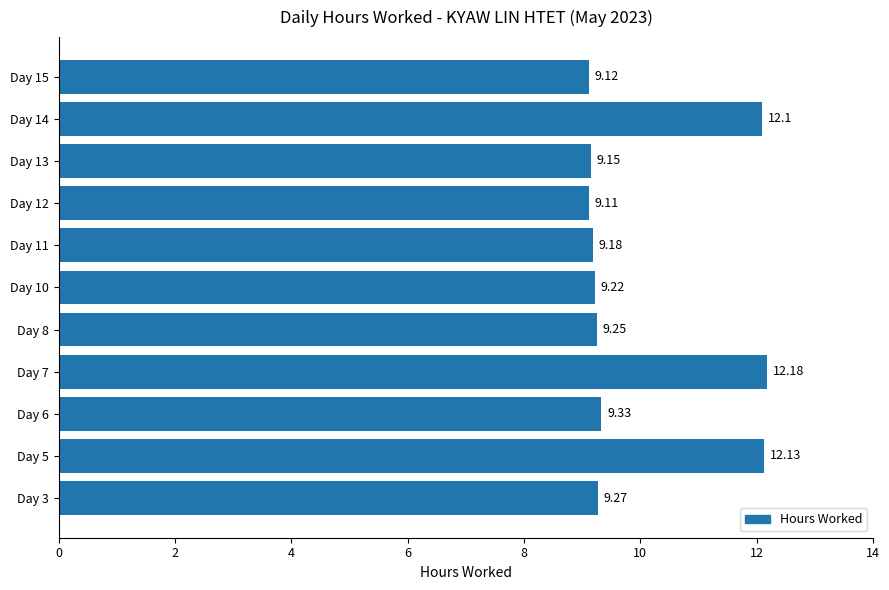

Rank the categories by value from highest to lowest.

Day 7, Day 5, Day 14, Day 6, Day 3, Day 8, Day 10, Day 11, Day 13, Day 15, Day 12